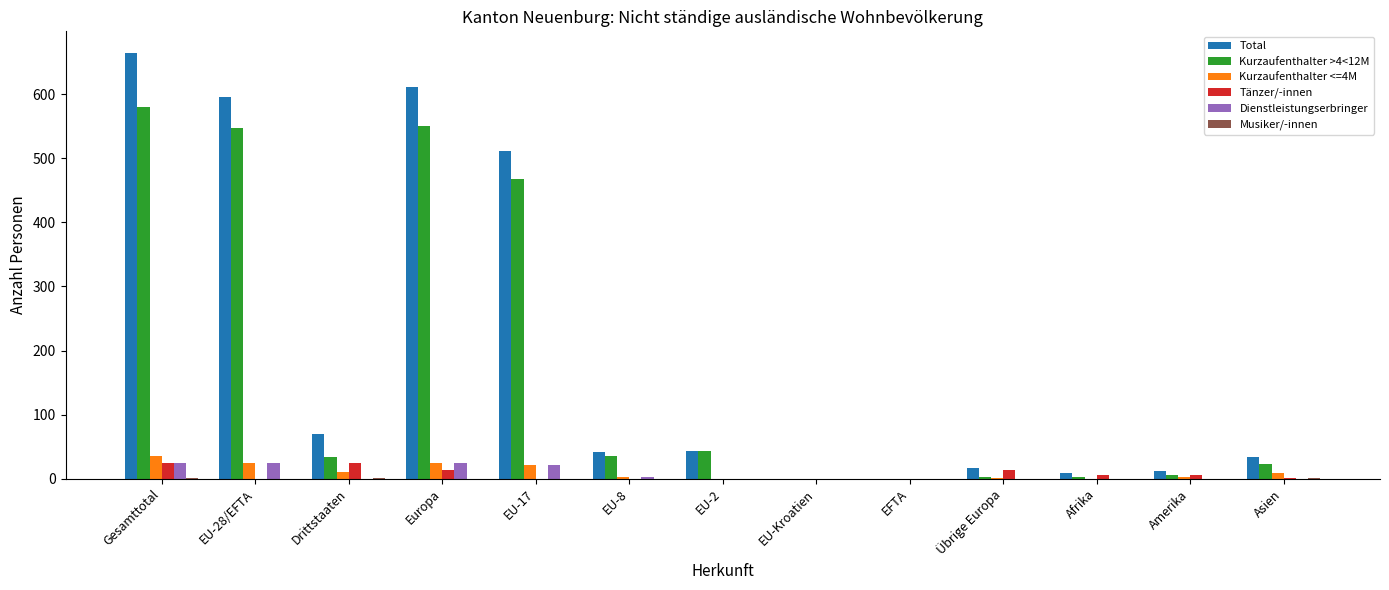

True or false: Dienstleistungserbringer has a value of 0 at Amerika.

True